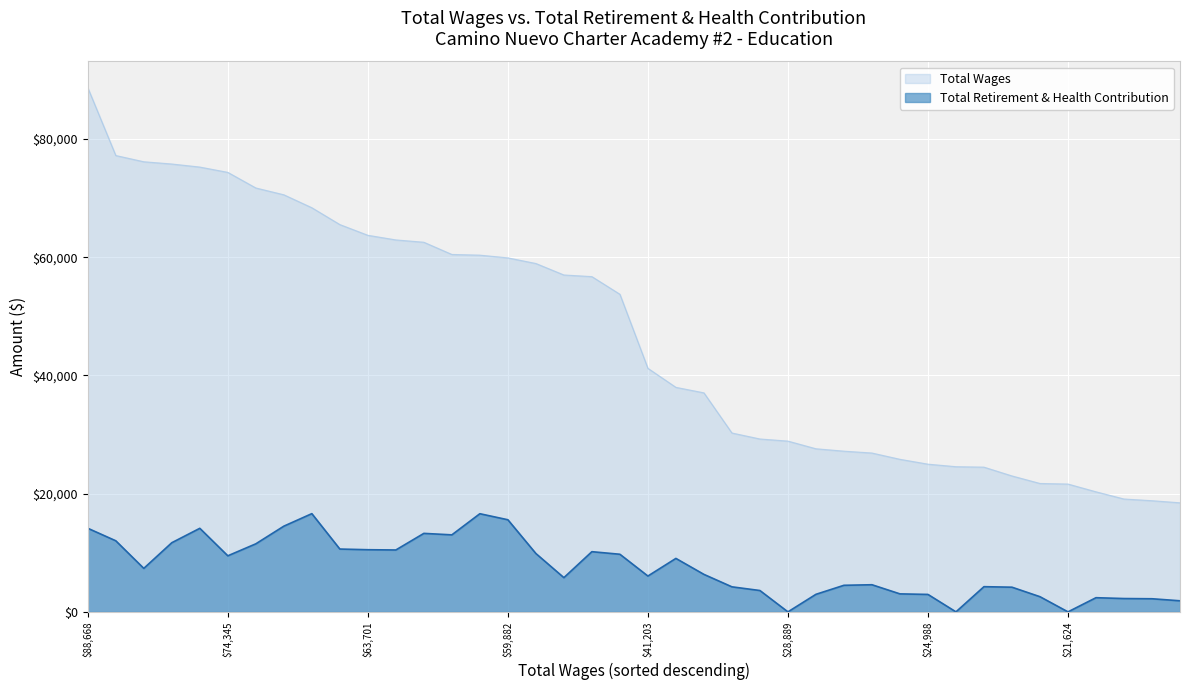

What is the maximum value for Total Wages?

88668